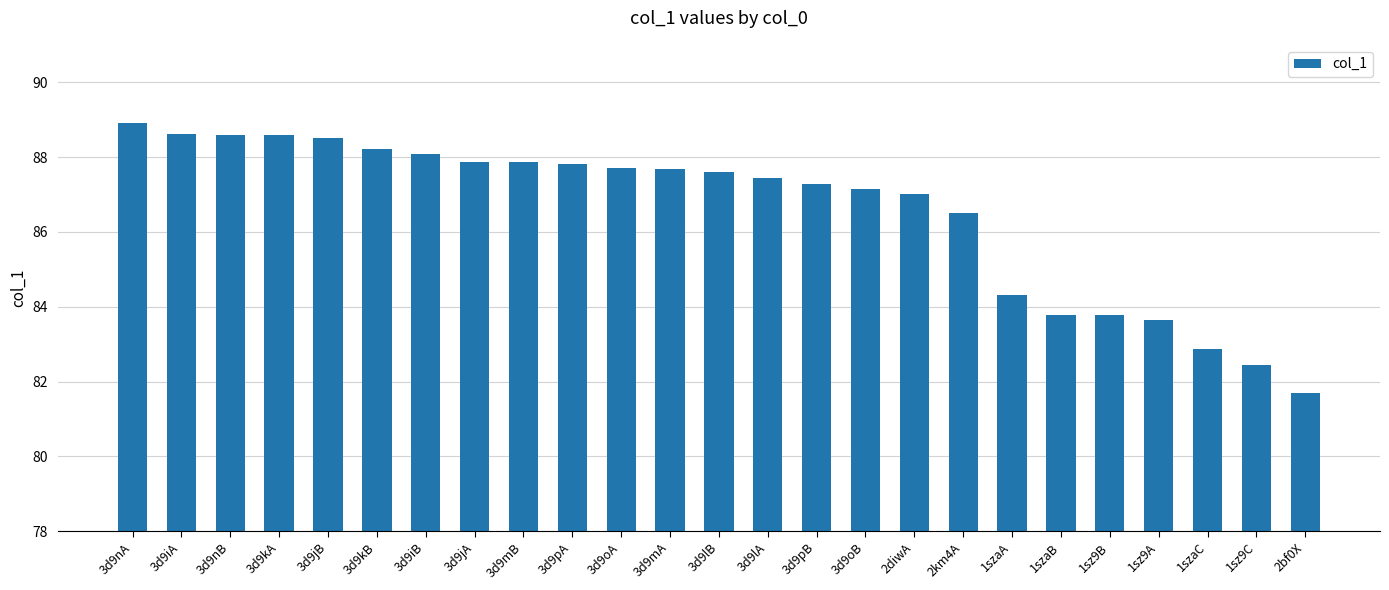

What is the greatest value displayed?

88.9